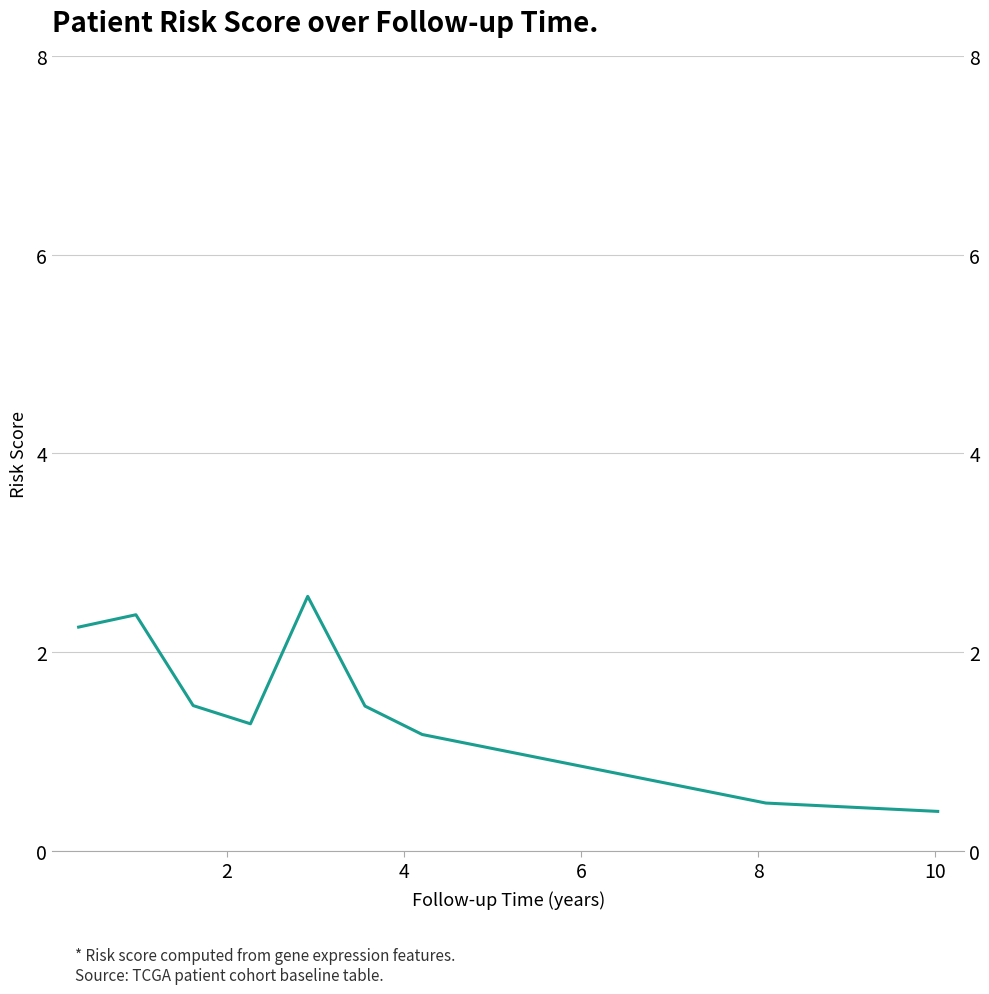

How many lines are shown in the chart?

1